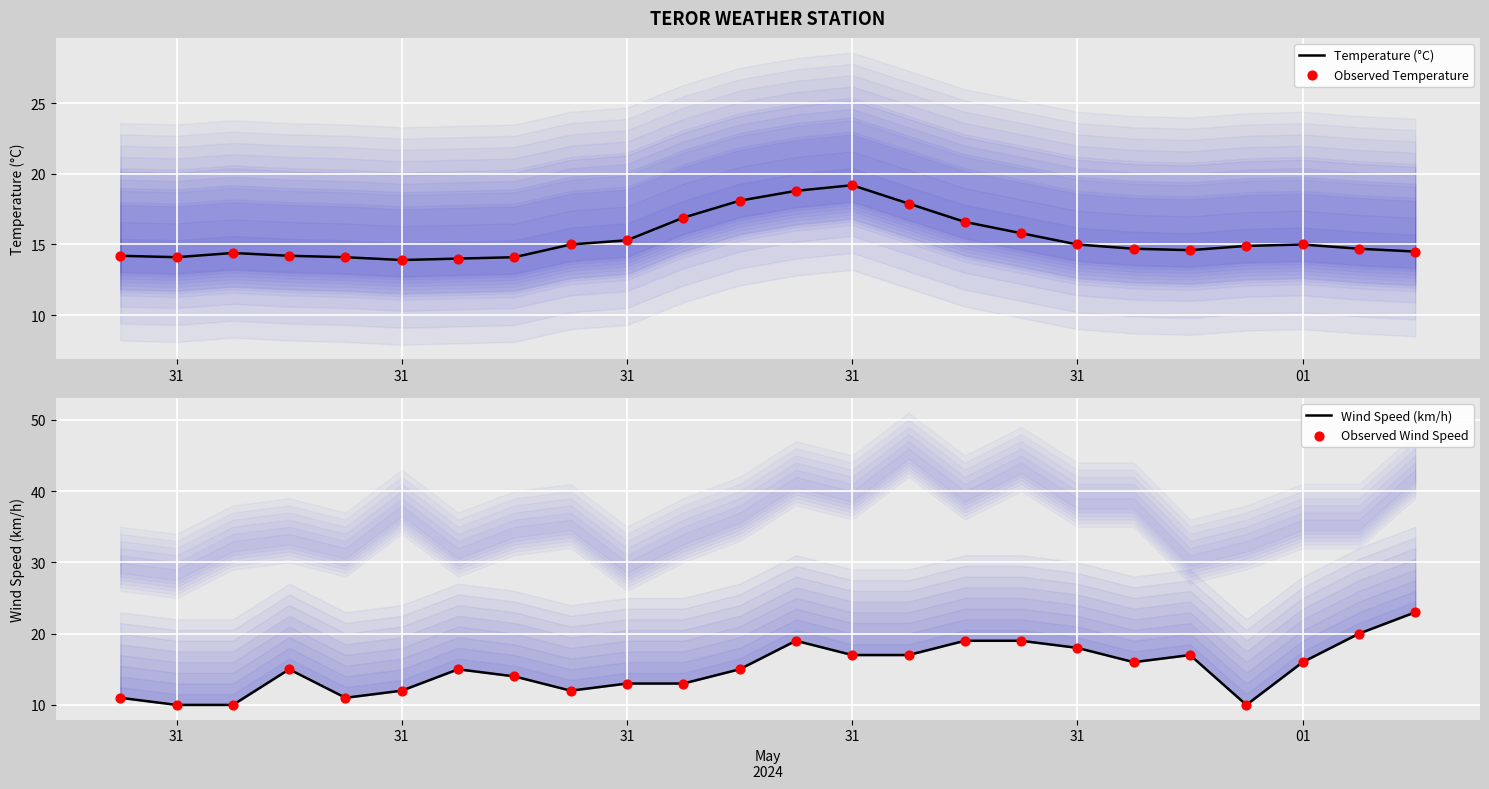

Which series reaches the minimum Y coordinate?

Wind Speed (km/h)